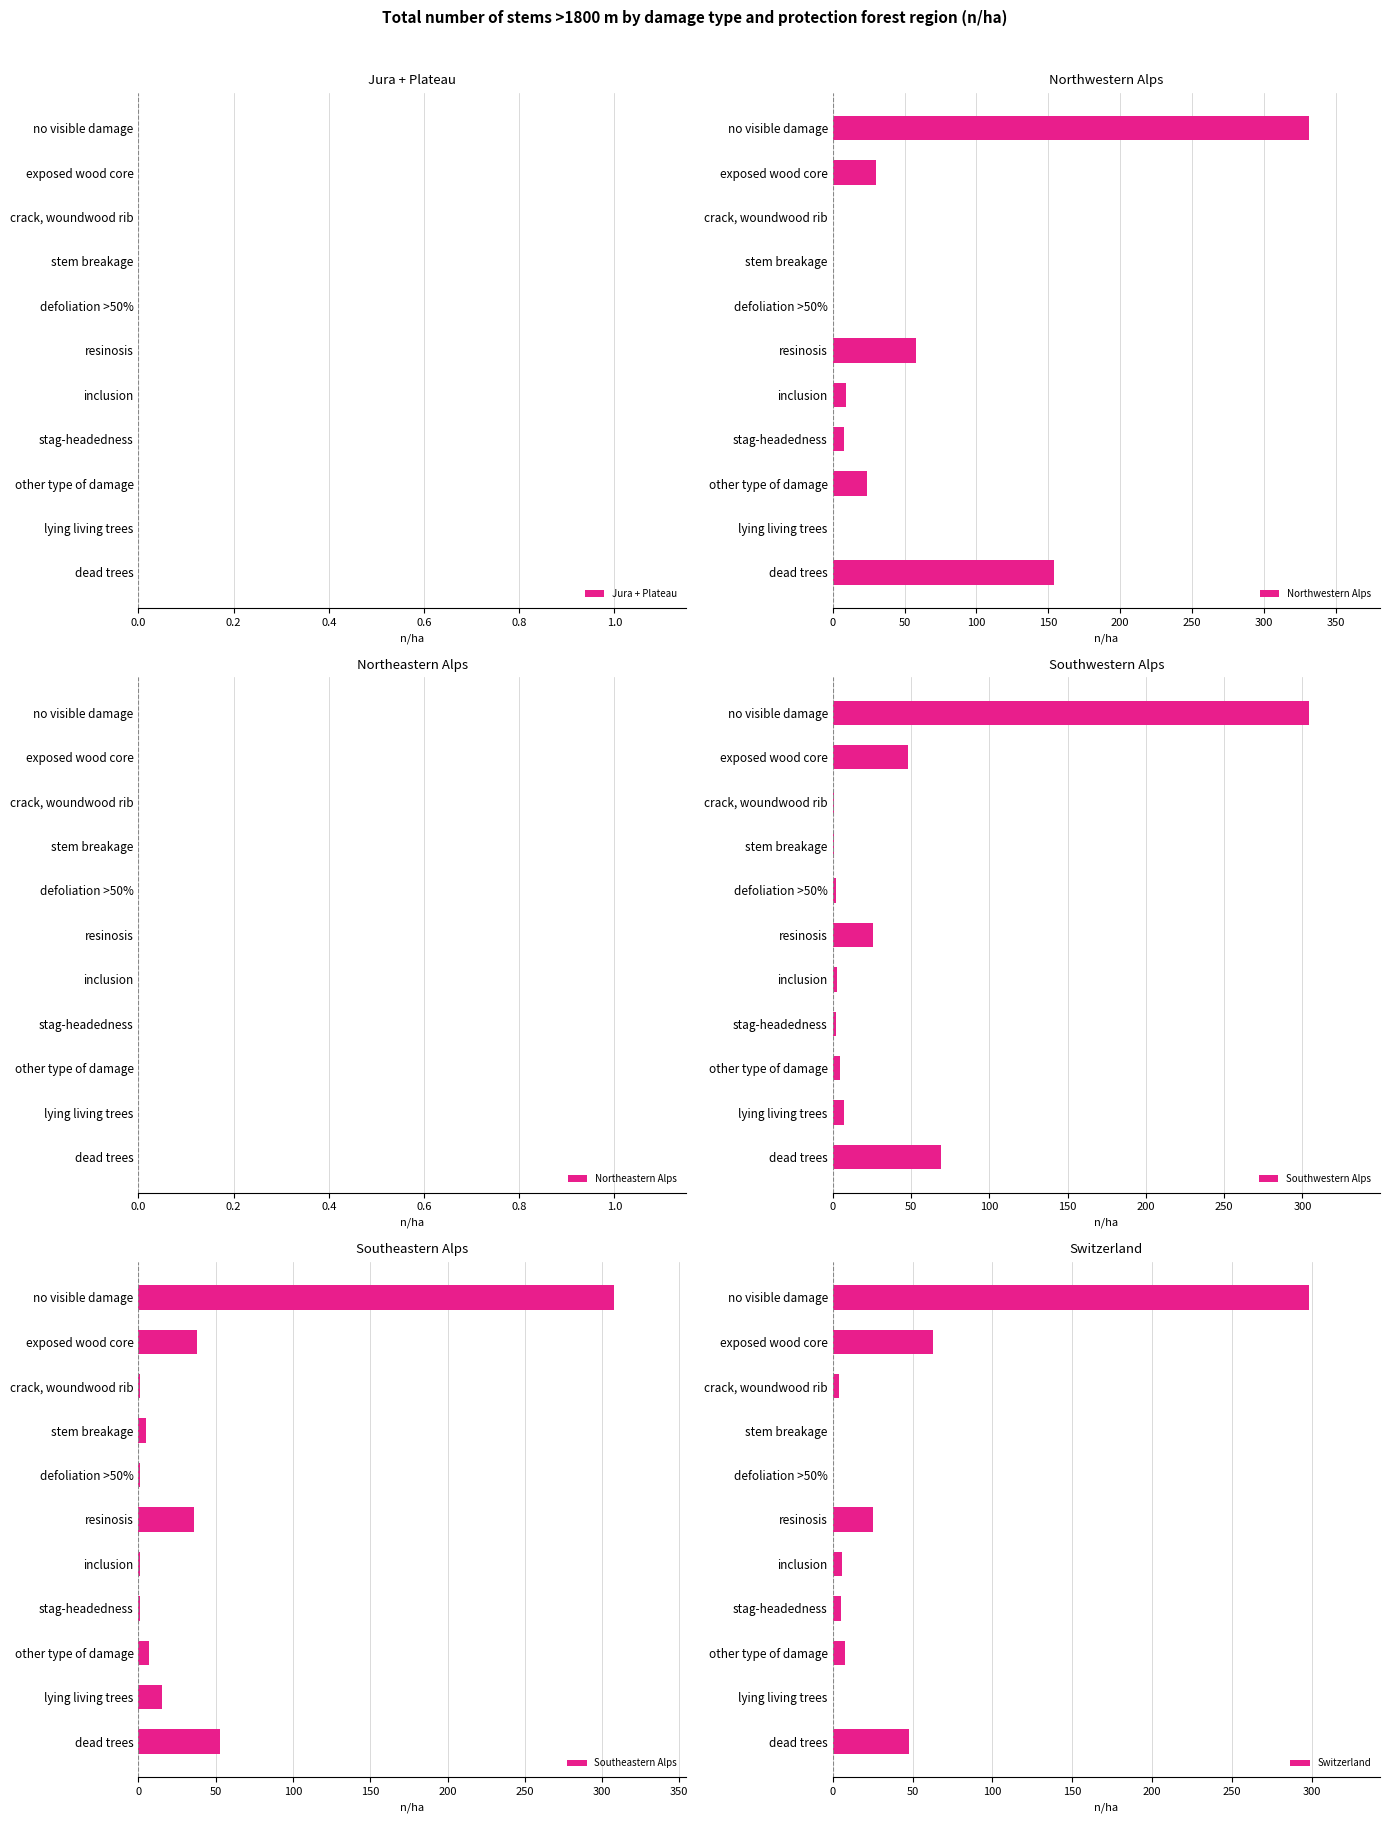

At which label does Northwestern Alps reach its peak?

no visible damage